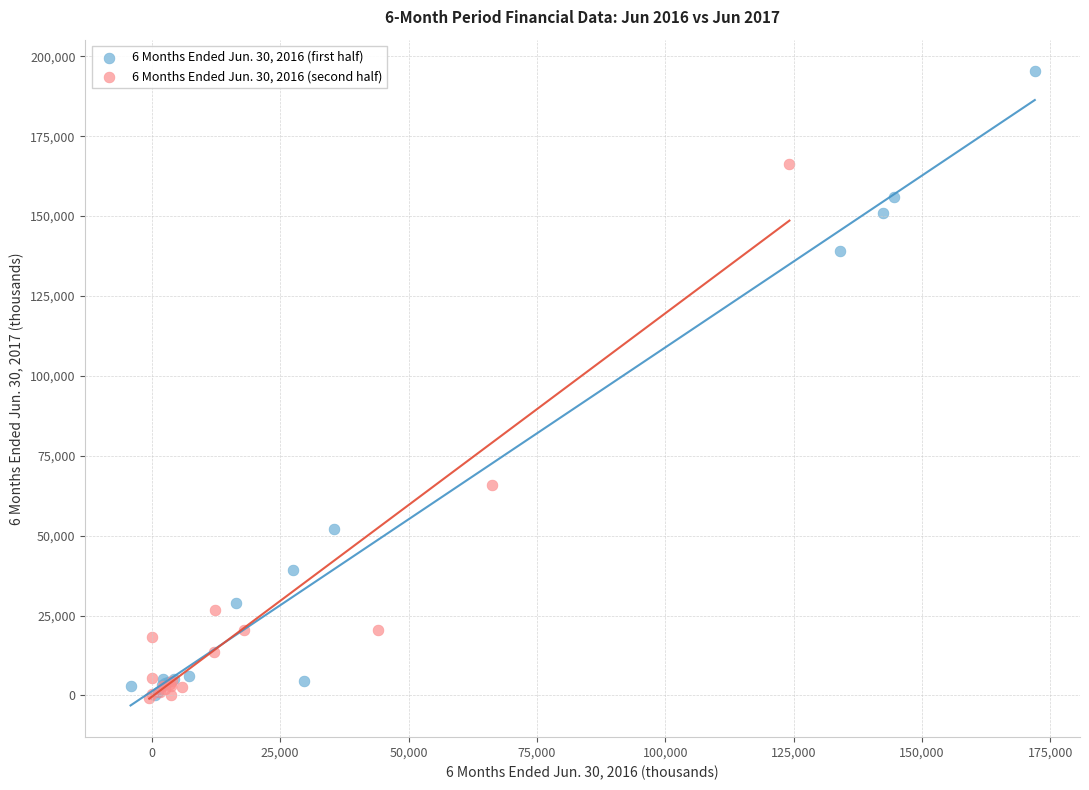

Which series has the widest spread of Y values?

6 Months Ended Jun. 30, 2016 (first half)